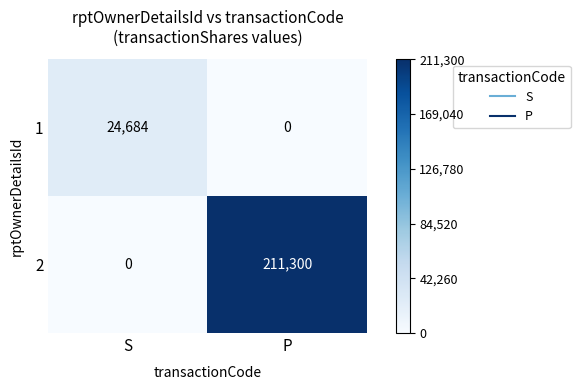

What is the greatest value displayed?

211300